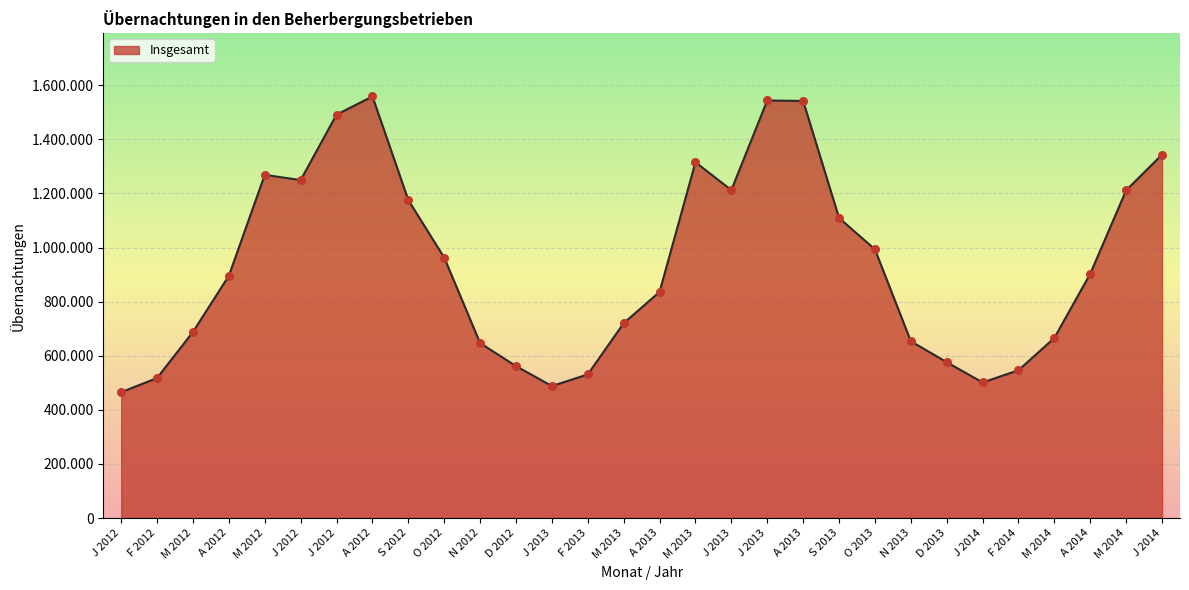

What is the change in value from D 2012 to J 2013?

+981949